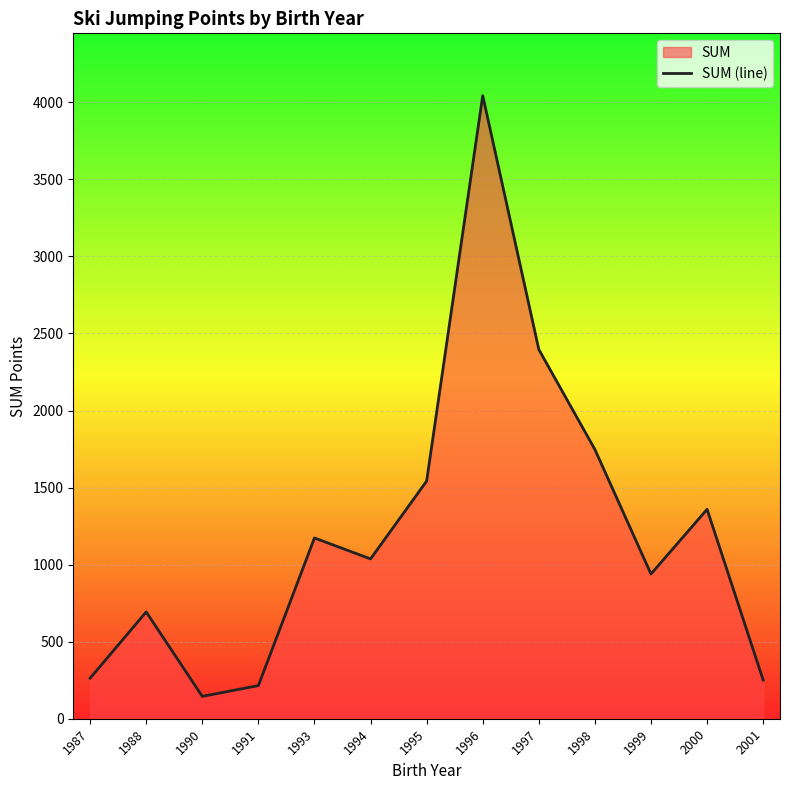

How many lines are shown in the chart?

1